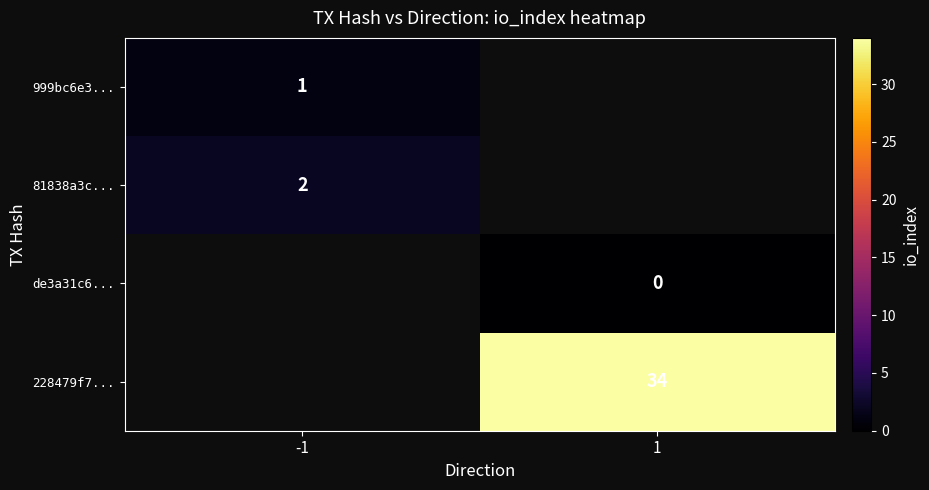

The value of 81838a3c... at -1 is 0. True or false?

False